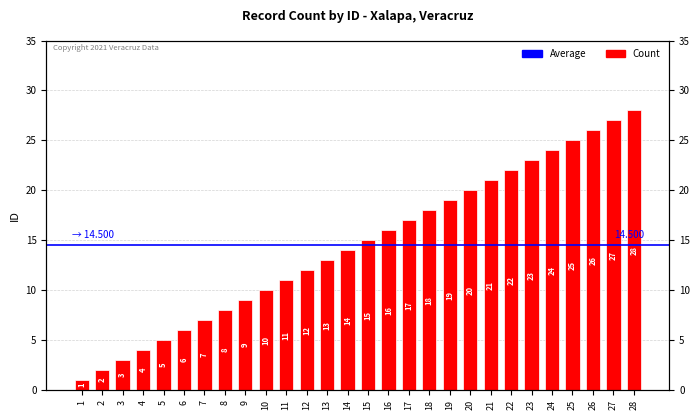

What is the ratio of the value at 24 to the value at 15?

1.6